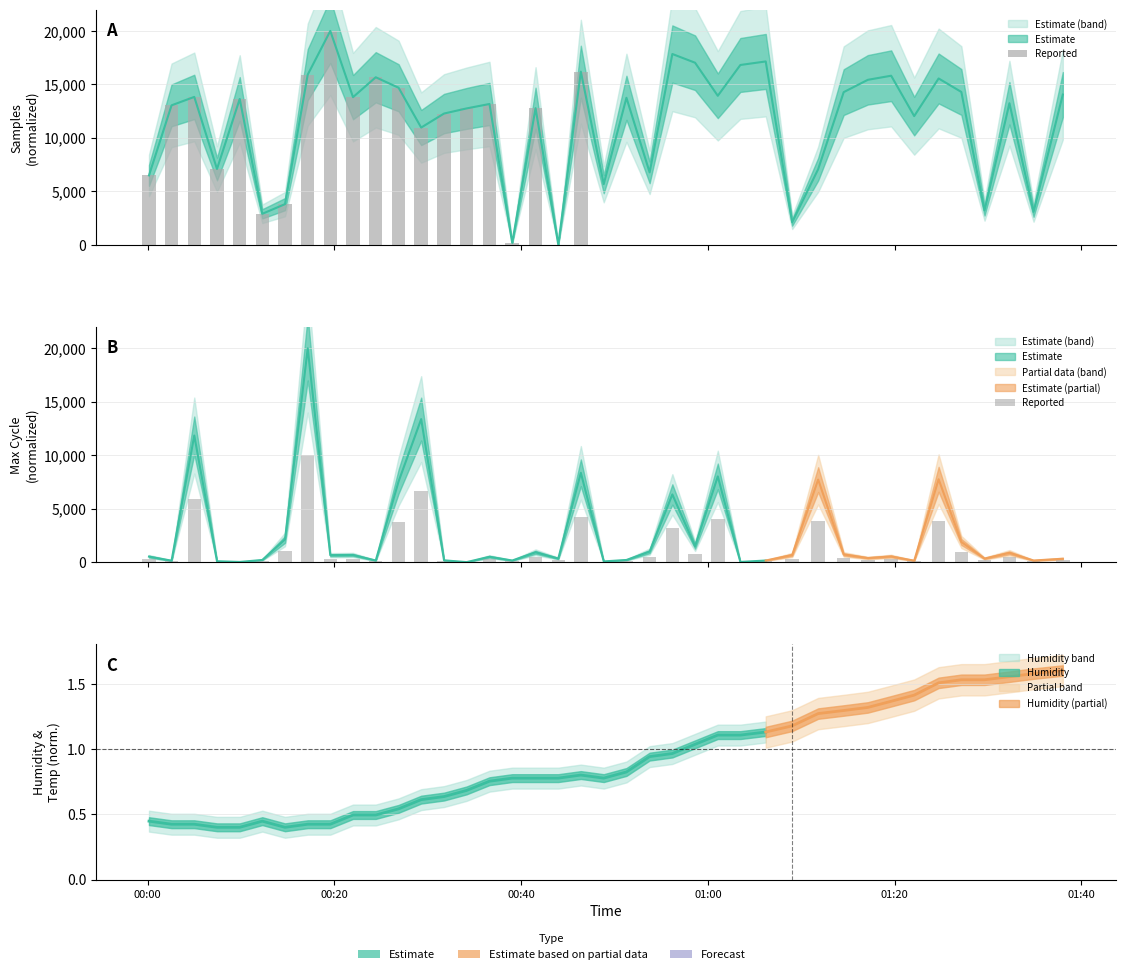

Reading right to left, what are all the values shown in this chart?

158.7	75.2	434.4	167.1	944.0	3876.4	66.8	267.3	192.1	359.2	3859.6	334.2	75.2	8.4	4010.0	743.5	3166.2	492.9	100.3	33.4	4177.1	167.1	459.5	75.2	250.6	0.0	83.5	6691.7	3776.1	75.2	334.2	325.8	10000.0	1061.0	100.3	8.4	41.8	5923.1	66.8	259.0